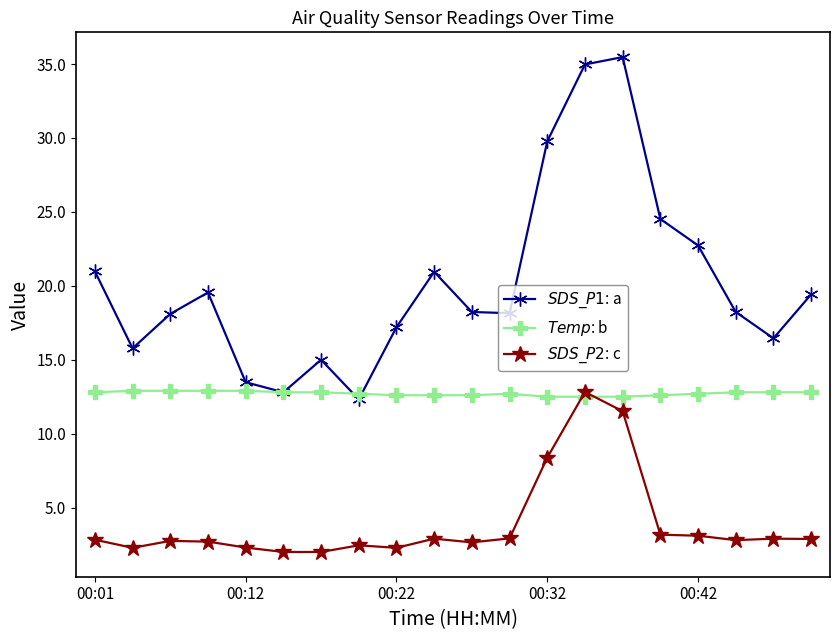

What is the smallest value displayed?

2.0